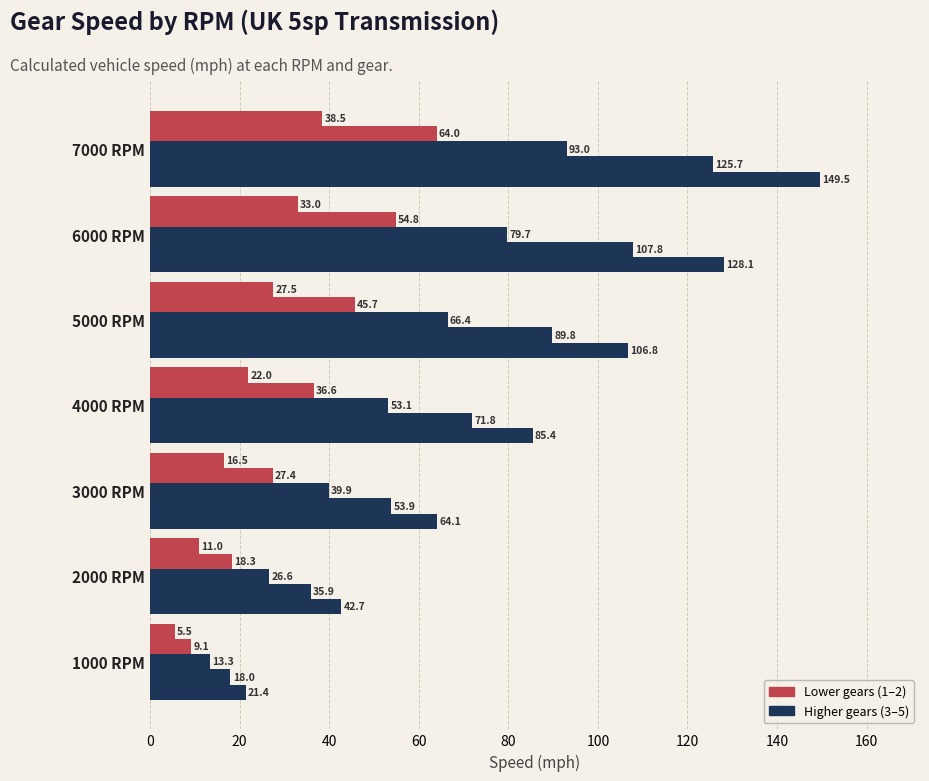

How many data points does each series have?

7